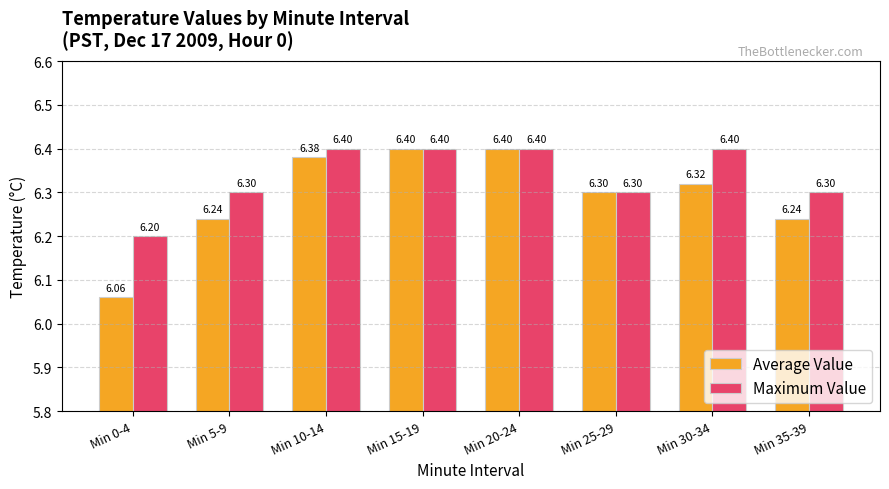

What is the label of the 1st bar from the right?

Min 35-39